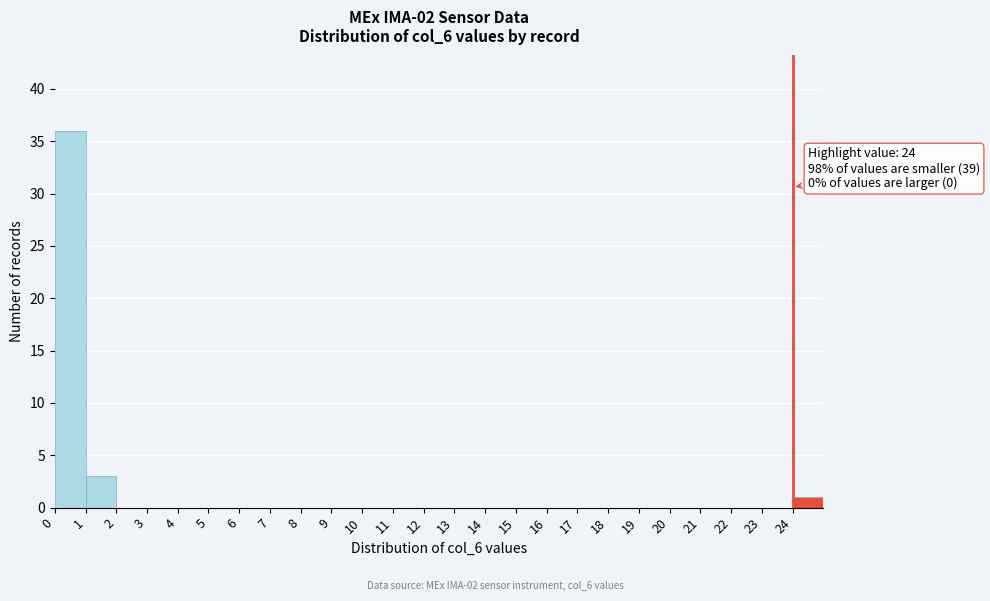

Over which range of the x-axis is the bar tallest?

0 to 1